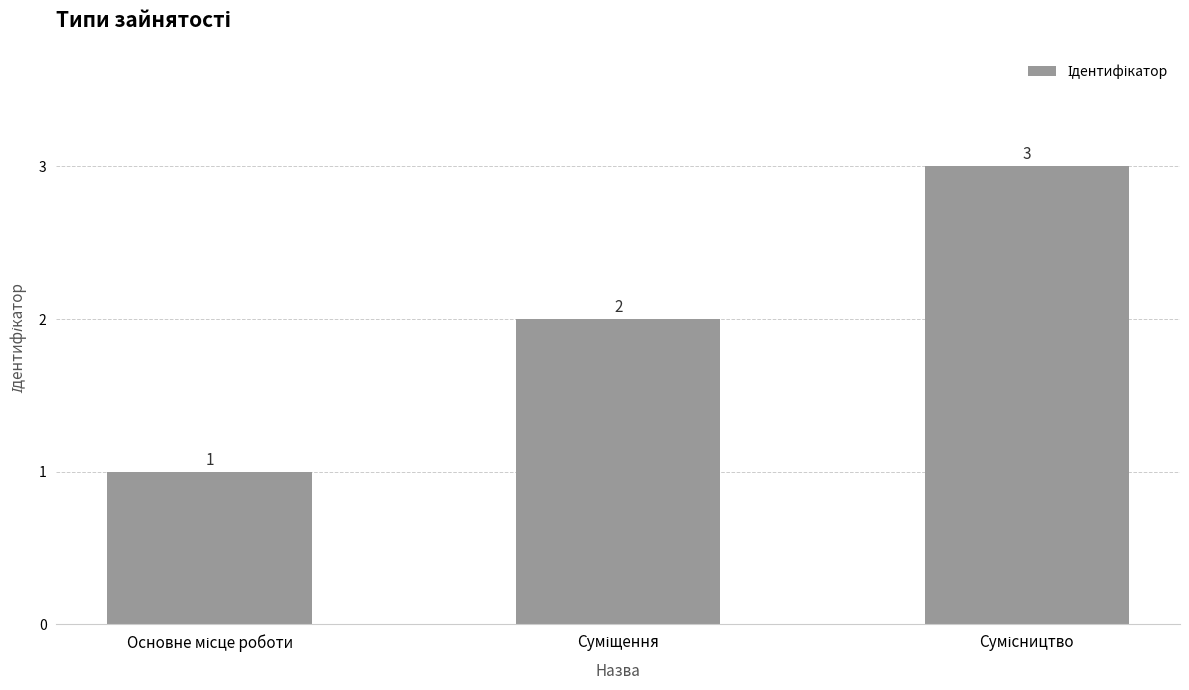

What is the value of the 3rd bar from the left?

3